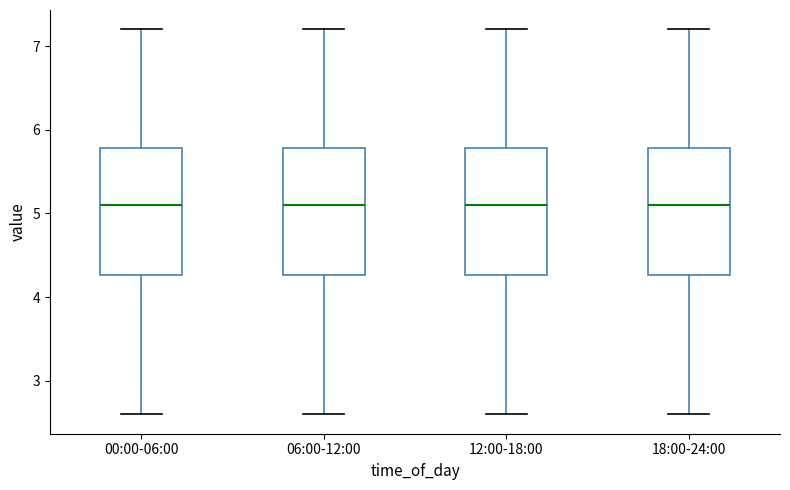

Reading left to right, transcribe this box plot: for each box, give where its median line is, the range the box spans, and where its two whiskers end, as read against the y-axis. The values are not printed on the chart, so give them approximately, as read against the axis.

00:00-06:00: median 5.1, box 4.3 to 5.8, whiskers 2.6 to 7.2
06:00-12:00: median 5.1, box 4.3 to 5.8, whiskers 2.6 to 7.2
12:00-18:00: median 5.1, box 4.3 to 5.8, whiskers 2.6 to 7.2
18:00-24:00: median 5.1, box 4.3 to 5.8, whiskers 2.6 to 7.2